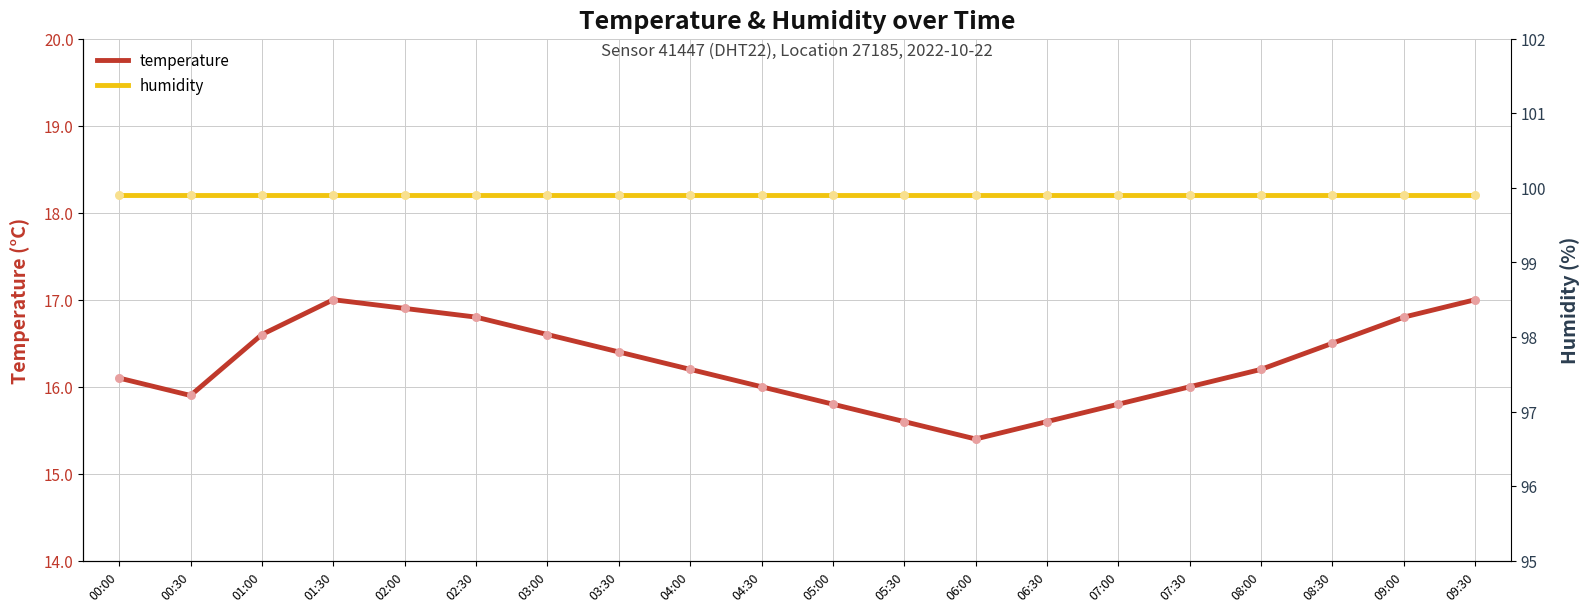

At which category is the sum across all series the highest?

01:30